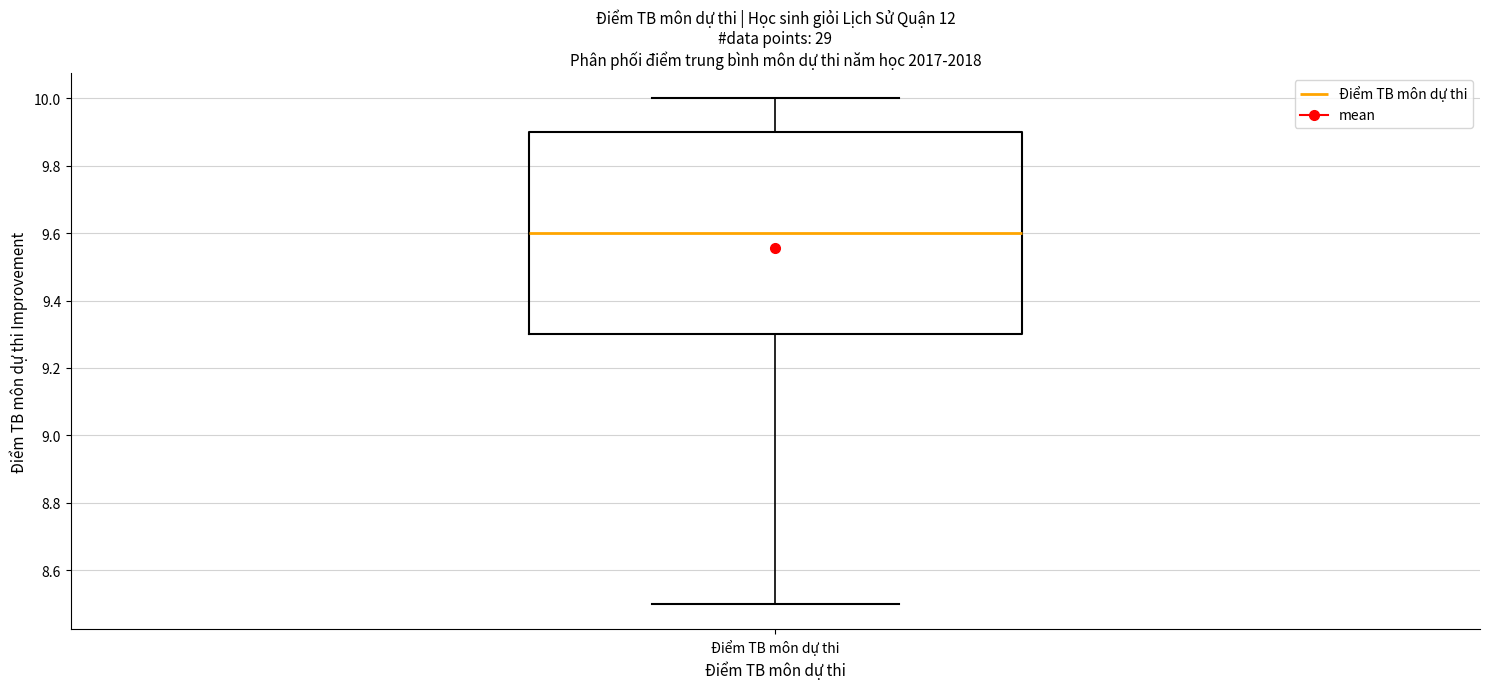

Where is the lower edge of the box for Điểm TB môn dự thi on the y-axis? The values are not printed on the chart, so give them approximately, as read against the axis.

9.3